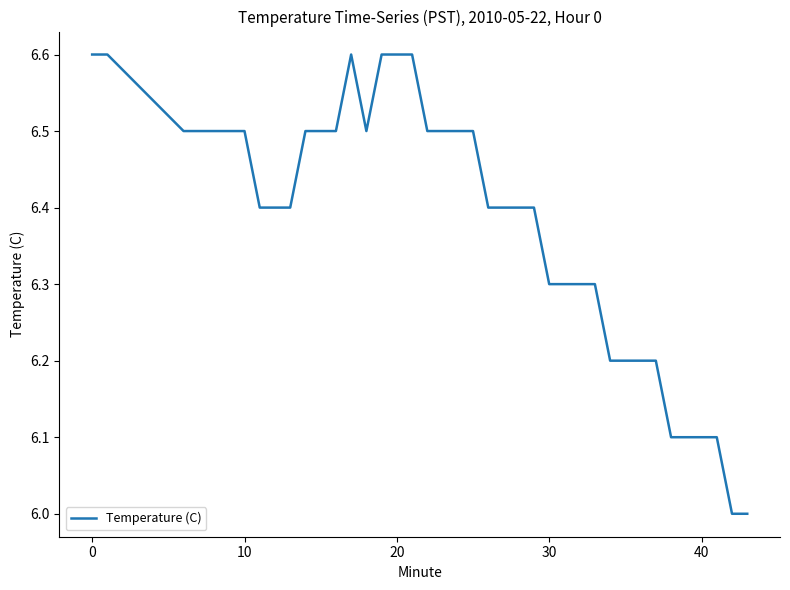

What is the difference between the maximum and minimum values?

0.6